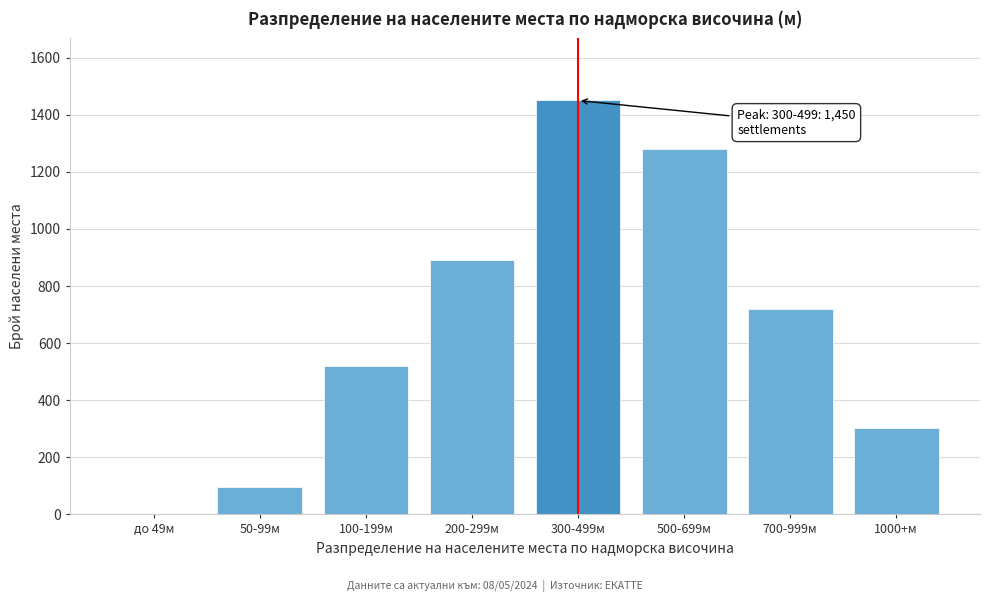

Reading right to left, what are all the values shown in this chart?

1000+м=304	700-999м=720	500-699м=1280	300-499м=1450	200-299м=890	100-199м=520	50-99м=95	до 49м=0